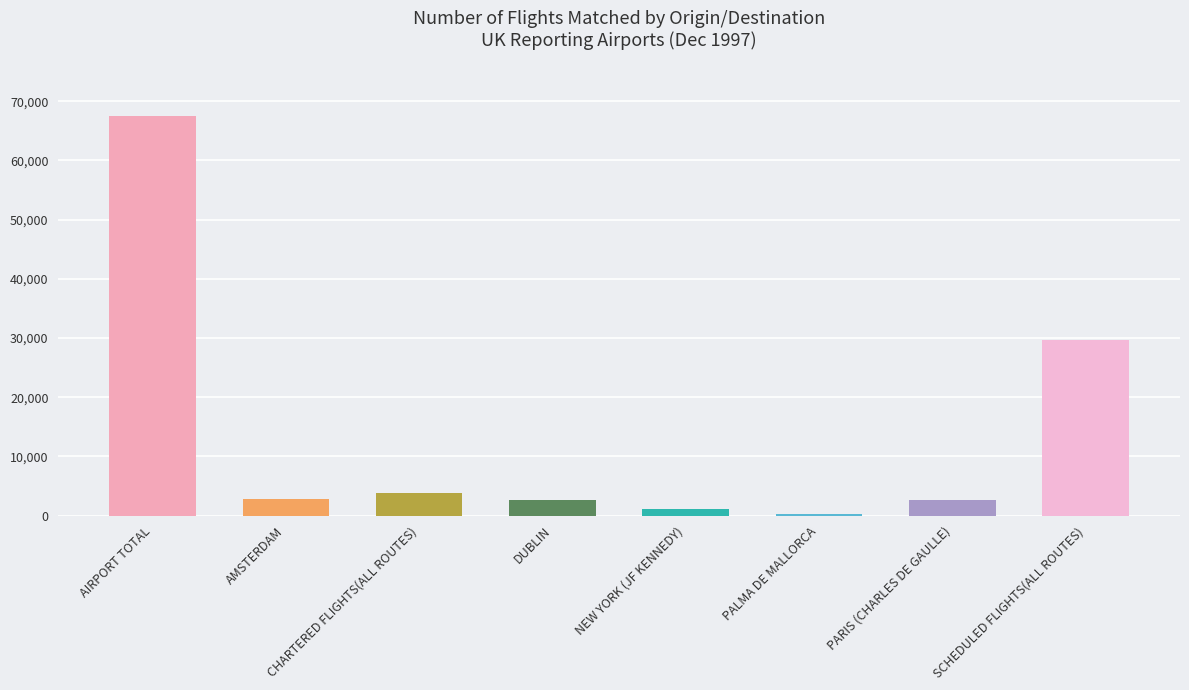

What is the value of the 6th bar from the left?

244